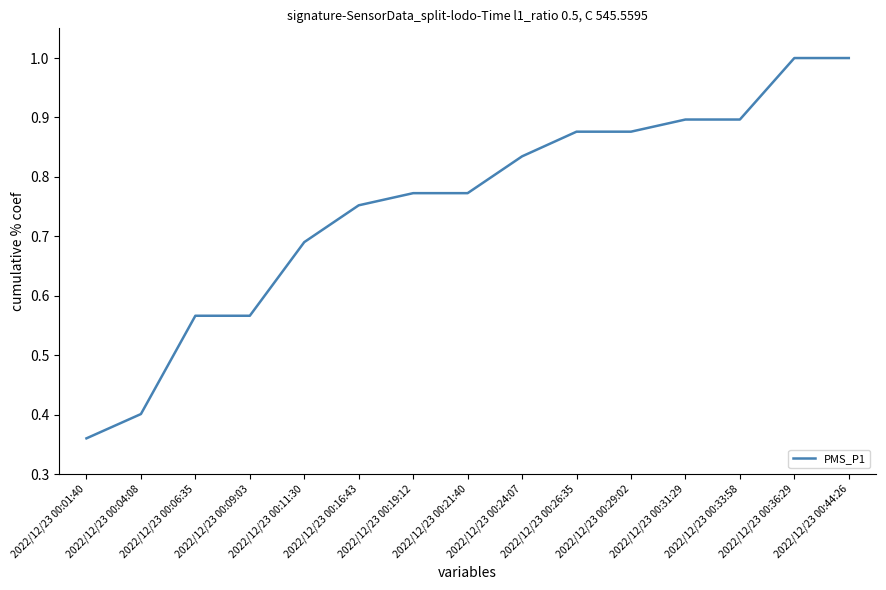

Where is the data nearest to the value 0?

2022/12/23 00:01:40